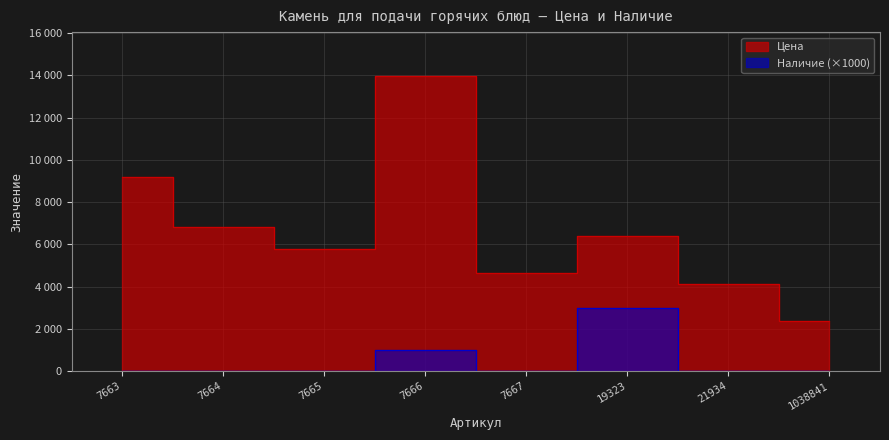

What is the value of the Цена point at the 2nd from the left?

6813